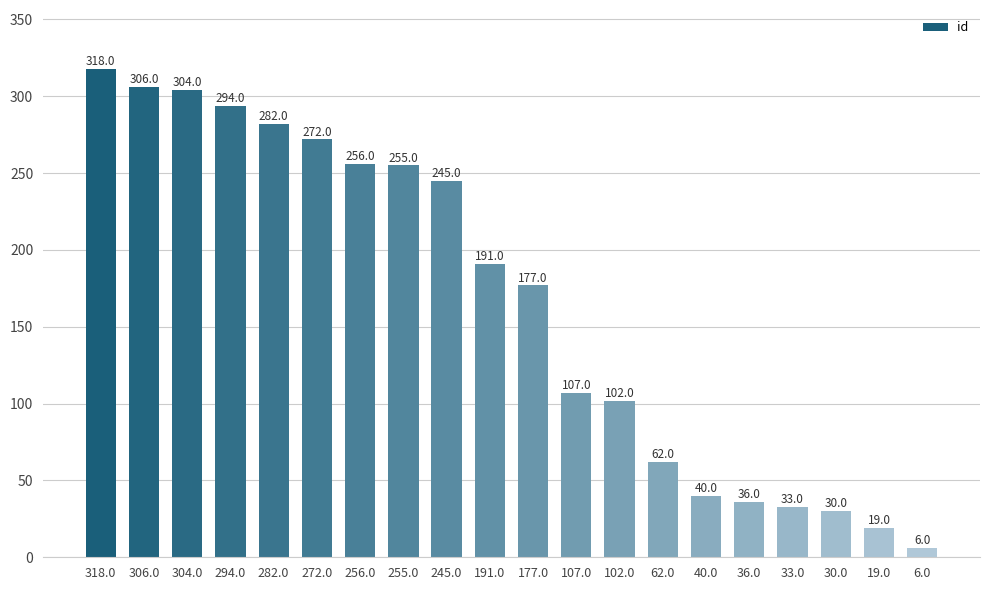

What is the change in value from 282.0 to 256.0?

-26